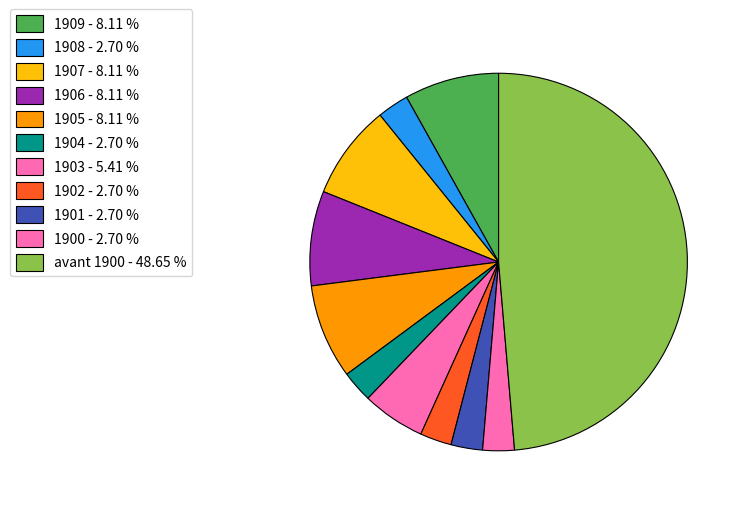

How many slices are in this pie chart?

11